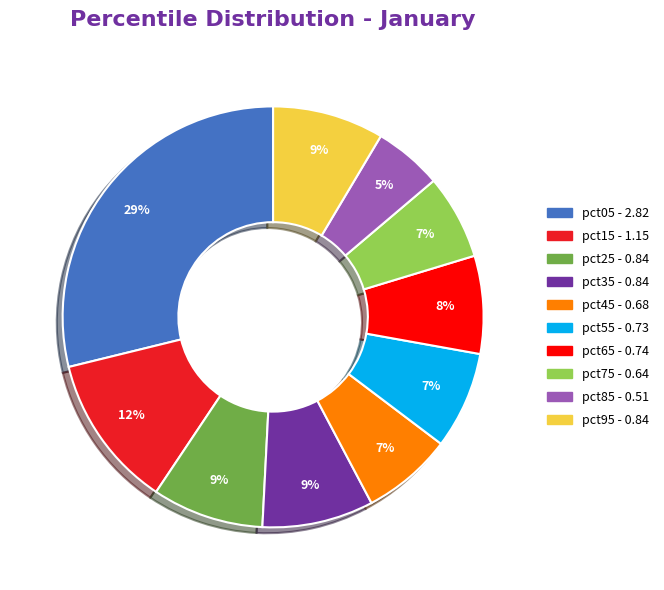

Which slice is the largest?

pct05